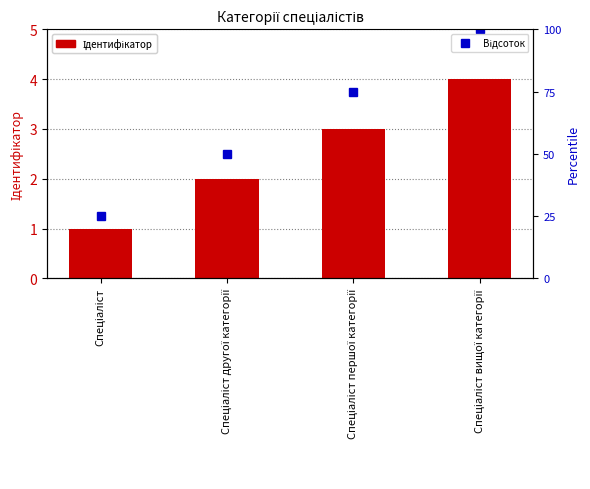

At which category does the chart reach its peak across all series?

Спеціаліст вищої категорії